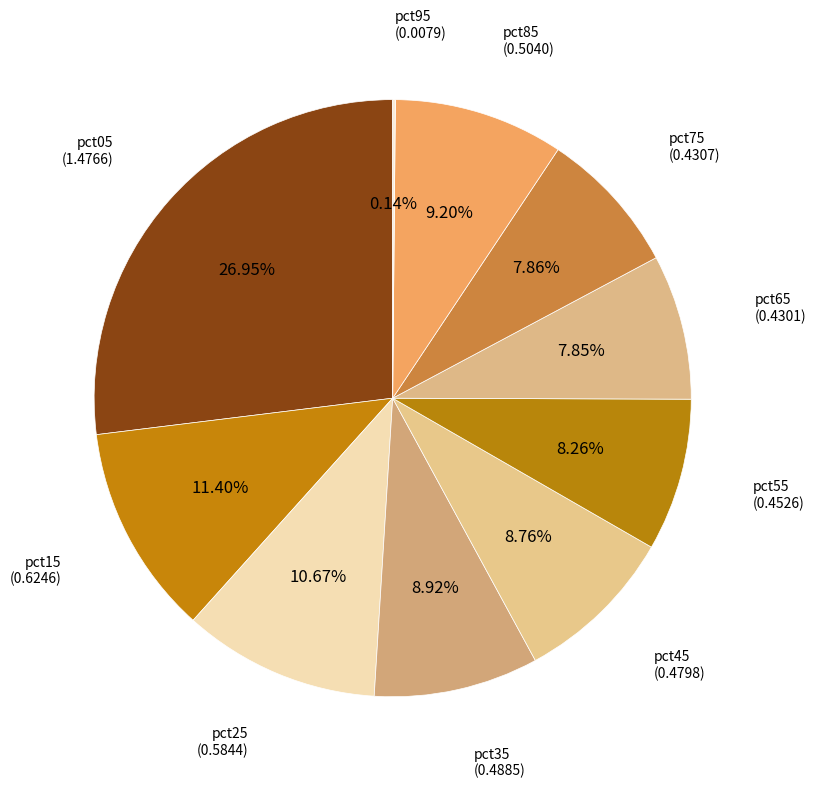

Does pct75 represent more than half of the total?

No